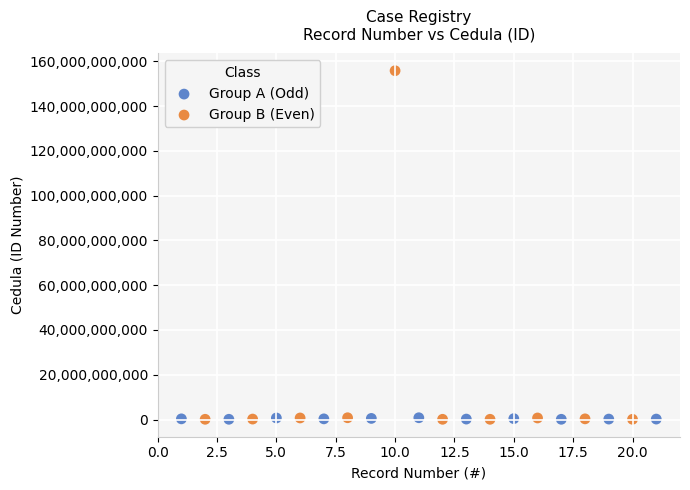

Which series reaches the maximum Y coordinate?

Group B (Even)